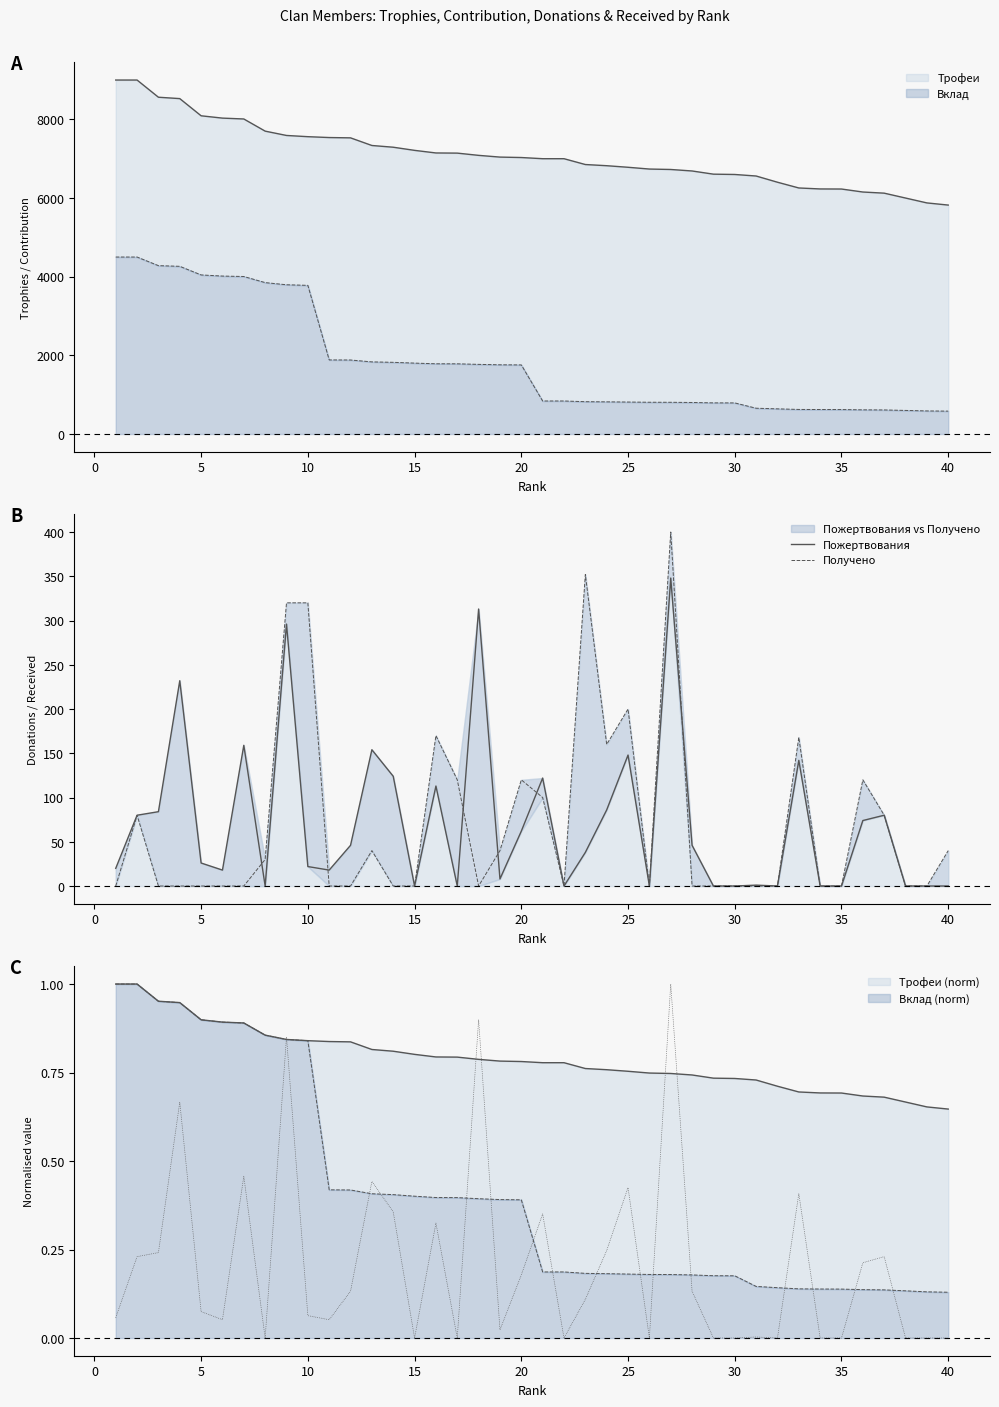

True or false: Получено and Пожертвования cross at least once.

True